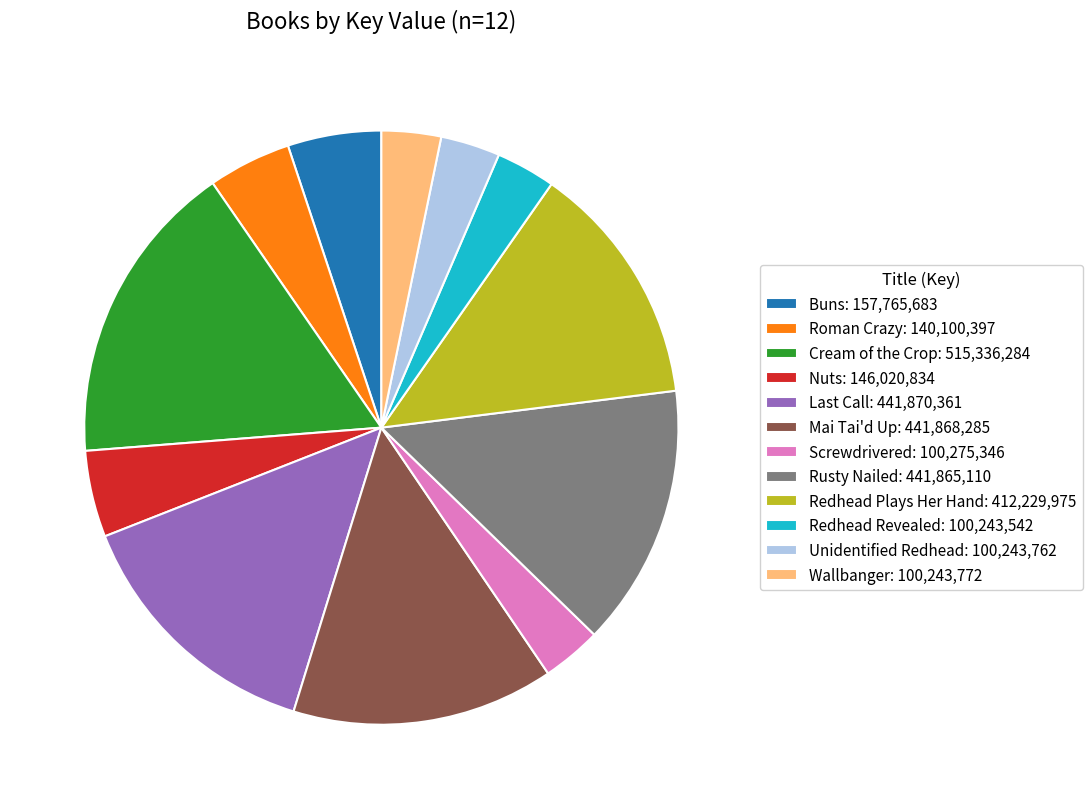

Which has a higher value, Redhead Plays Her Hand: 412,229,975 or Mai Tai'd Up: 441,868,285?

Mai Tai'd Up: 441,868,285